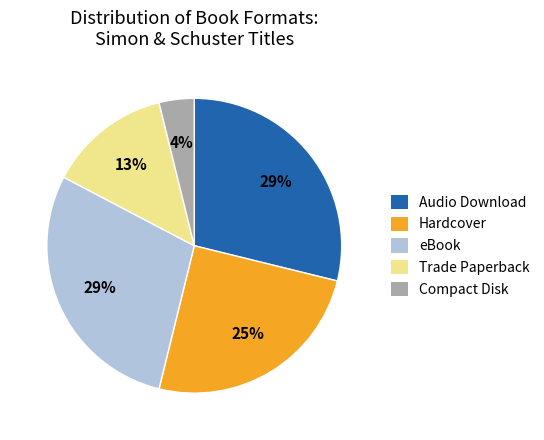

Approximately how many times larger is the value at eBook compared to Audio Download?

1.0